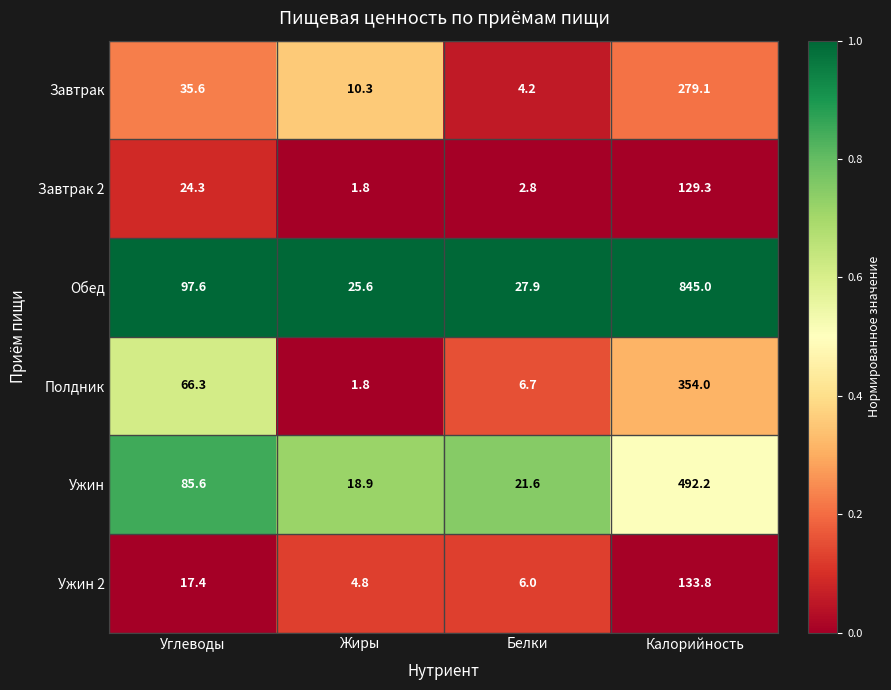

What is the maximum value shown in the chart?

845.0